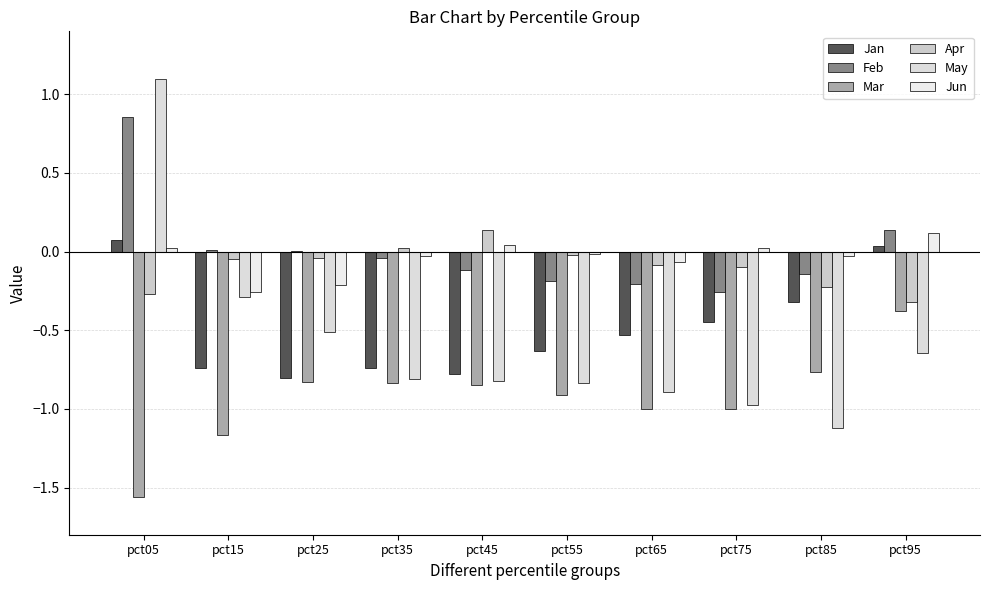

Rank the series by their maximum value, from lowest to highest.

Mar, Jan, Jun, Apr, Feb, May